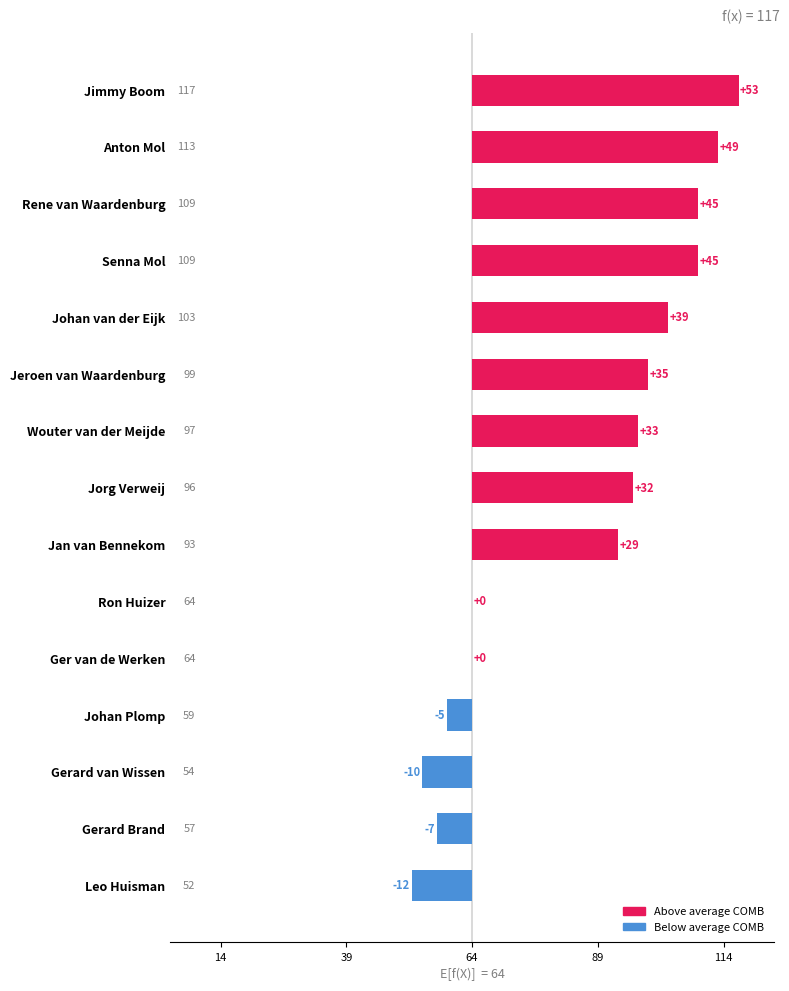

Which label corresponds to the largest value in the chart?

Jimmy Boom